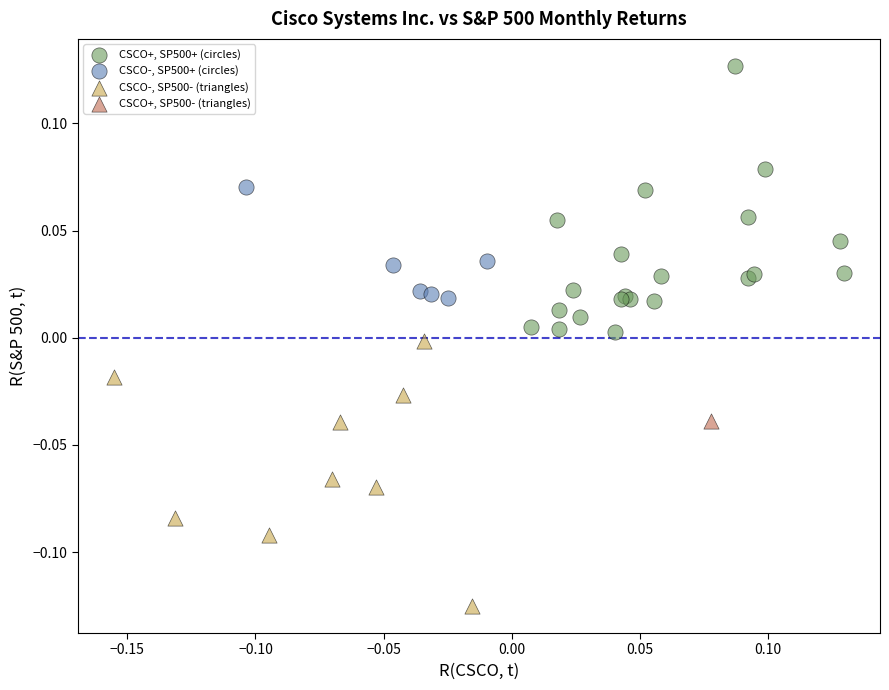

Which series contains the highest Y value?

CSCO+, SP500+ (circles)